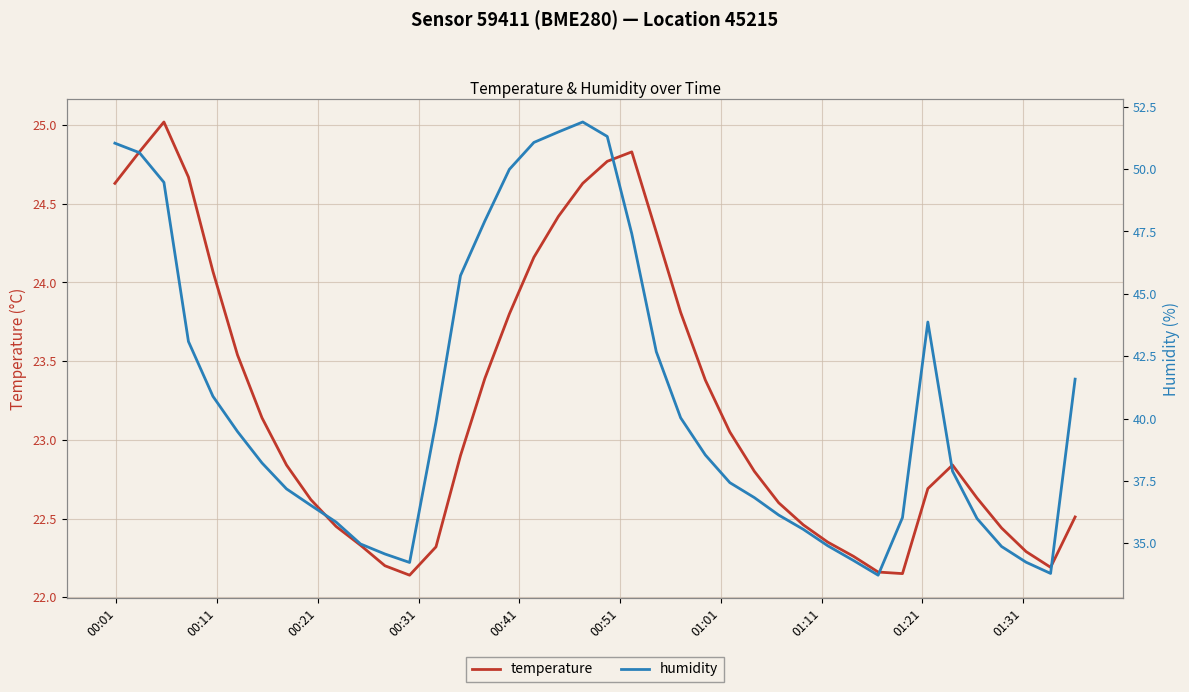

Which series has the largest range (max minus min)?

humidity